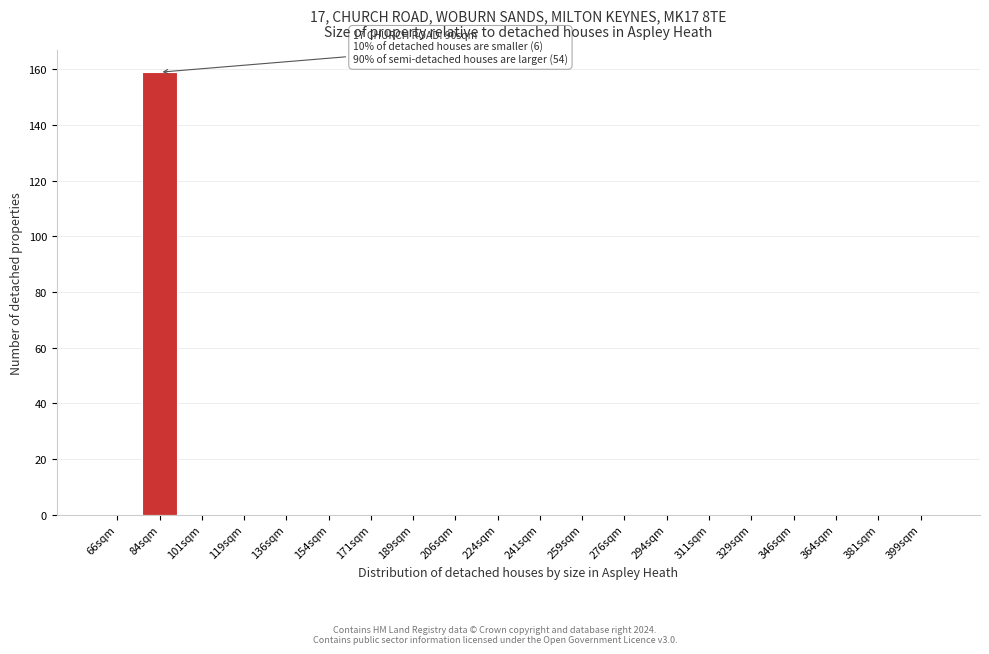

Reading left to right, list all the values displayed in this chart.

66sqm=0	84sqm=159	101sqm=0	119sqm=0	136sqm=0	154sqm=0	171sqm=0	189sqm=0	206sqm=0	224sqm=0	241sqm=0	259sqm=0	276sqm=0	294sqm=0	311sqm=0	329sqm=0	346sqm=0	364sqm=0	381sqm=0	399sqm=0